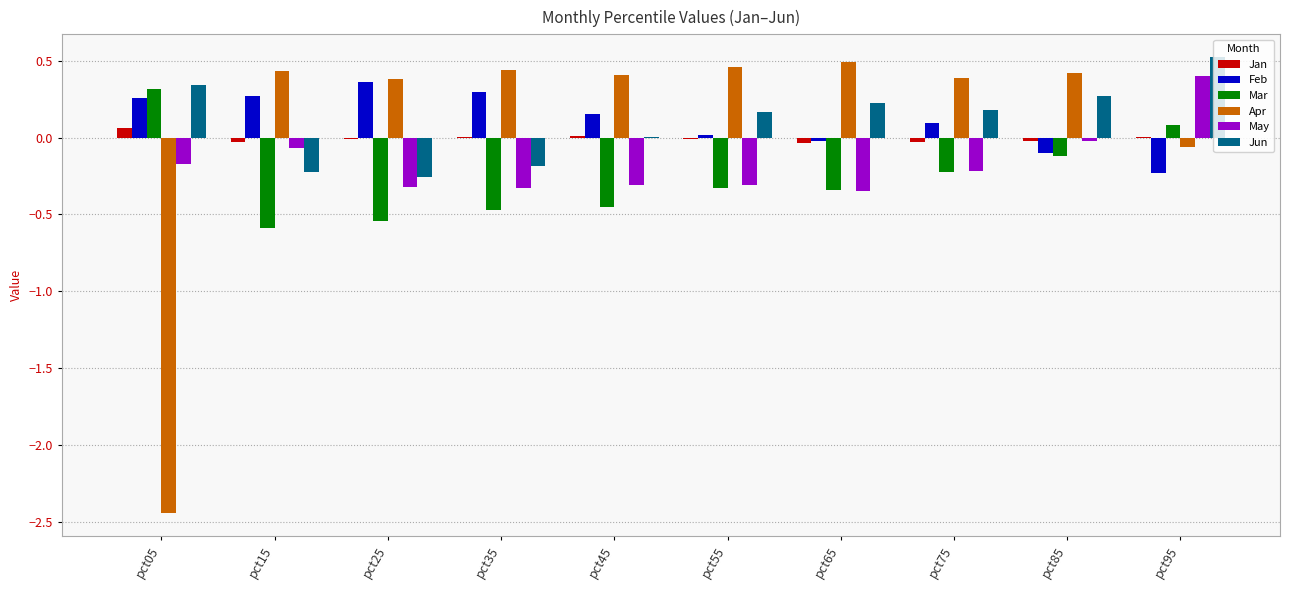

The value of Apr at pct55 is 0.5. True or false?

True